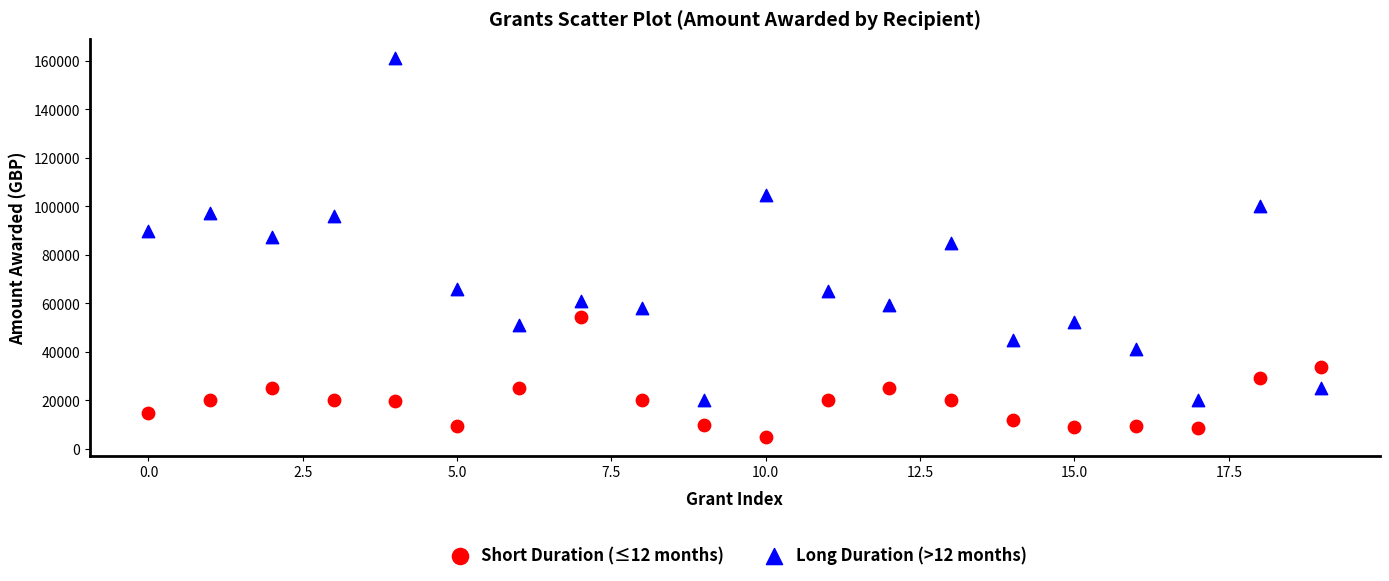

What are all the series names shown in the legend?

Short Duration (≤12 months), Long Duration (>12 months)